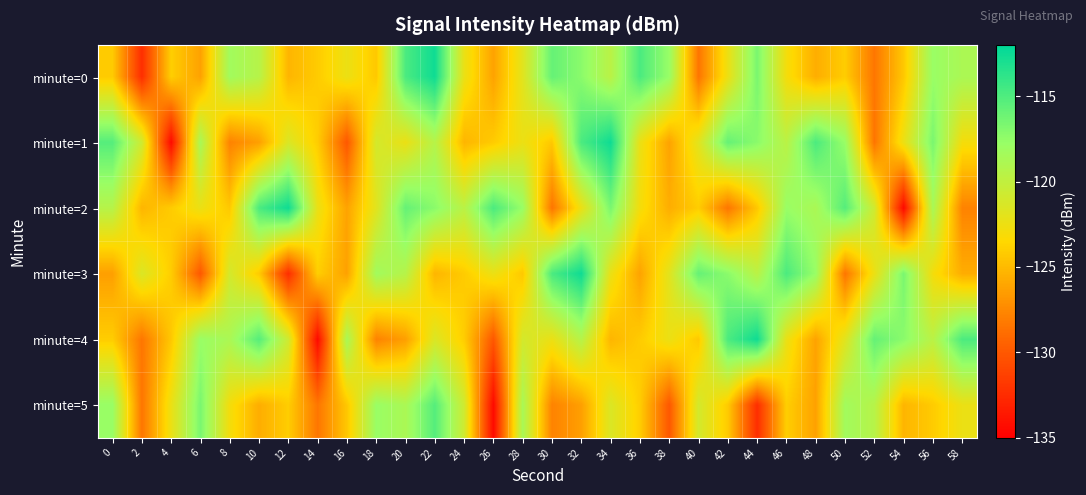

Rank the series at 40 from lowest to highest value.

minute=0, minute=4, minute=2, minute=1, minute=5, minute=3